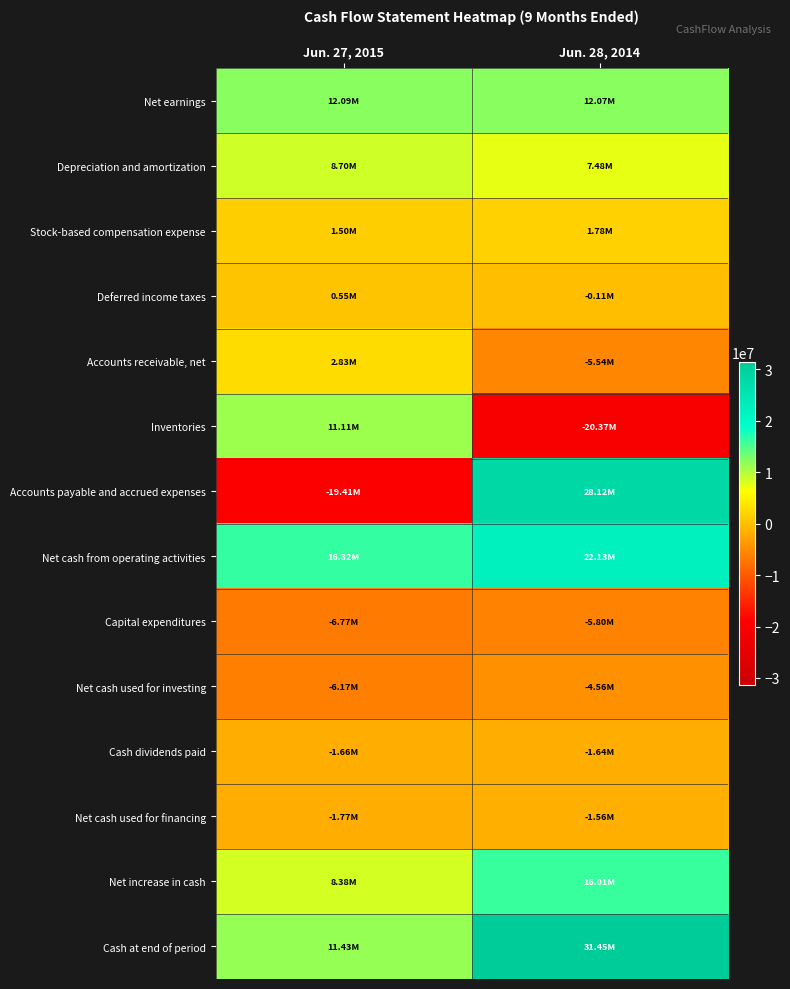

At Jun. 28, 2014, list the series in order from smallest to largest.

Inventories, Capital expenditures, Accounts receivable, net, Net cash used for investing, Cash dividends paid, Net cash used for financing, Deferred income taxes, Stock-based compensation expense, Depreciation and amortization, Net earnings, Net increase in cash, Net cash from operating activities, Accounts payable and accrued expenses, Cash at end of period